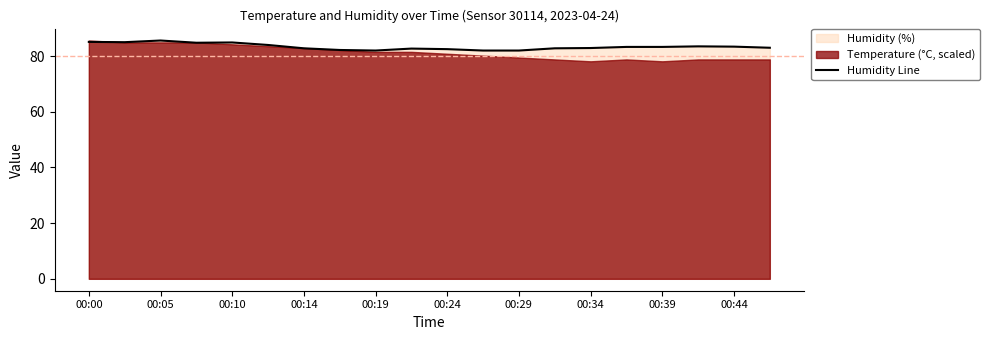

The Humidity Line series shows 139.4 at 00:00. True or false?

False